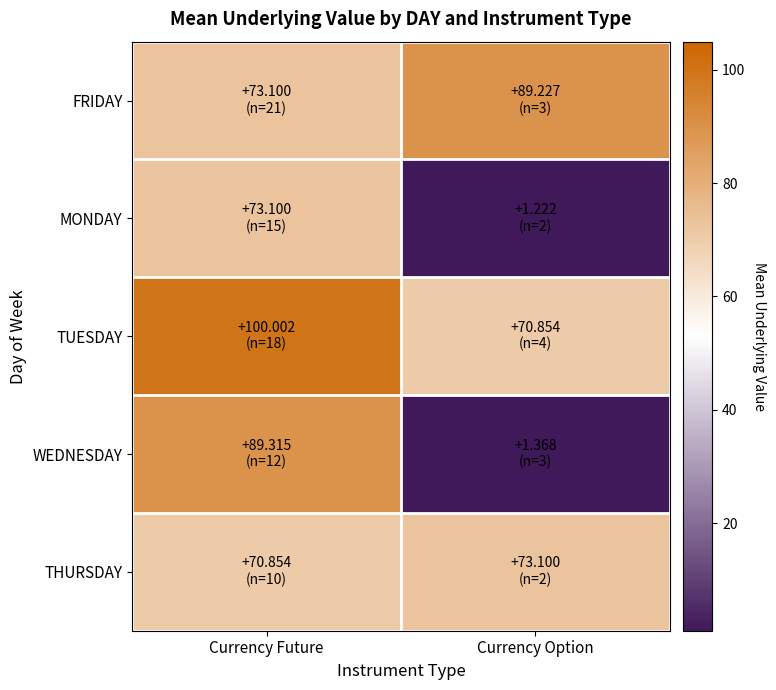

List the series in order of their peak value, lowest first.

MONDAY, THURSDAY, FRIDAY, WEDNESDAY, TUESDAY